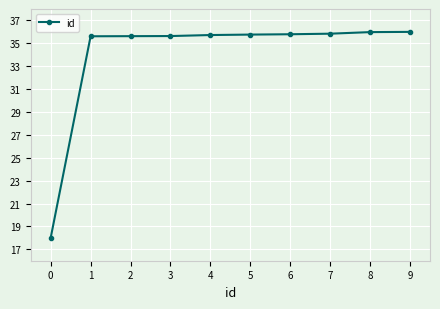

Is it true that the value at 8 is 36.0?

True